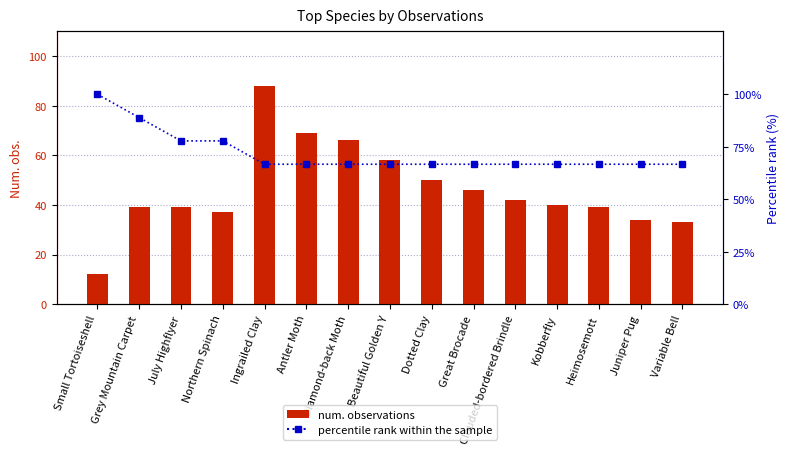

What is the minimum value for num. observations?

12.0